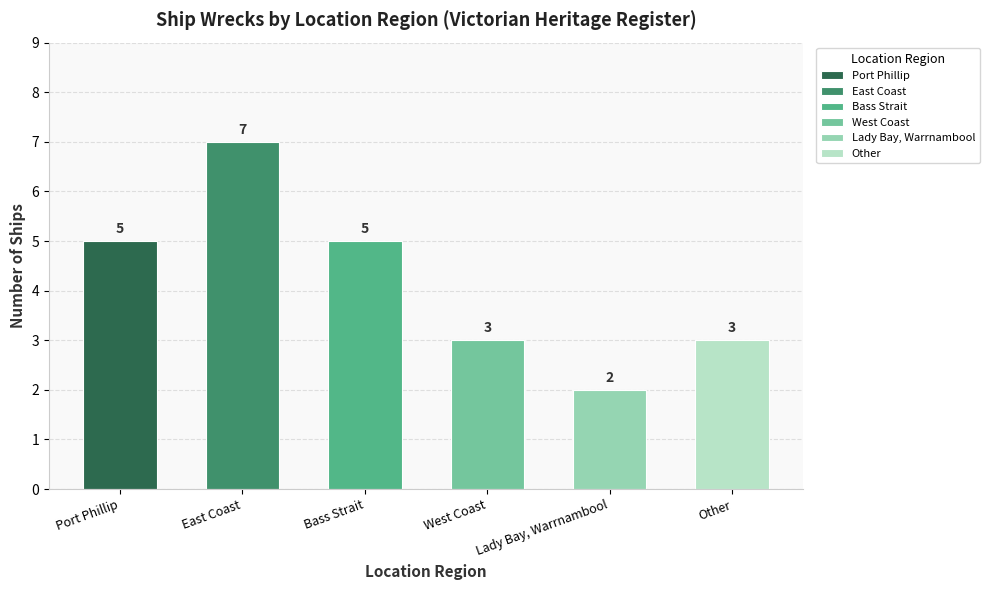

The value at Port Phillip is 5. True or false?

True